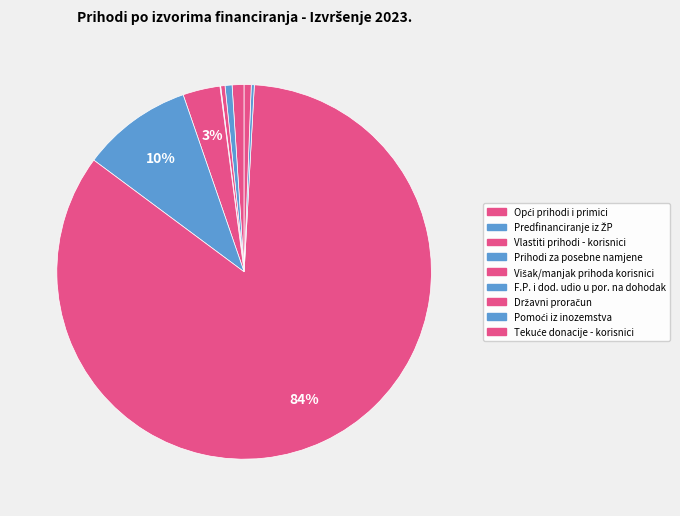

Is it true that Prihodi za posebne namjene is 1% of the pie?

False